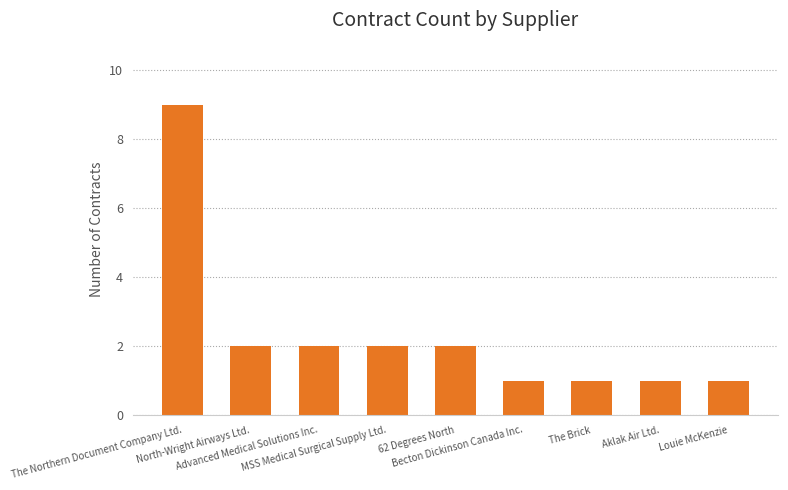

Reading left to right, transcribe all the data shown in this chart.

9	2	2	2	2	1	1	1	1